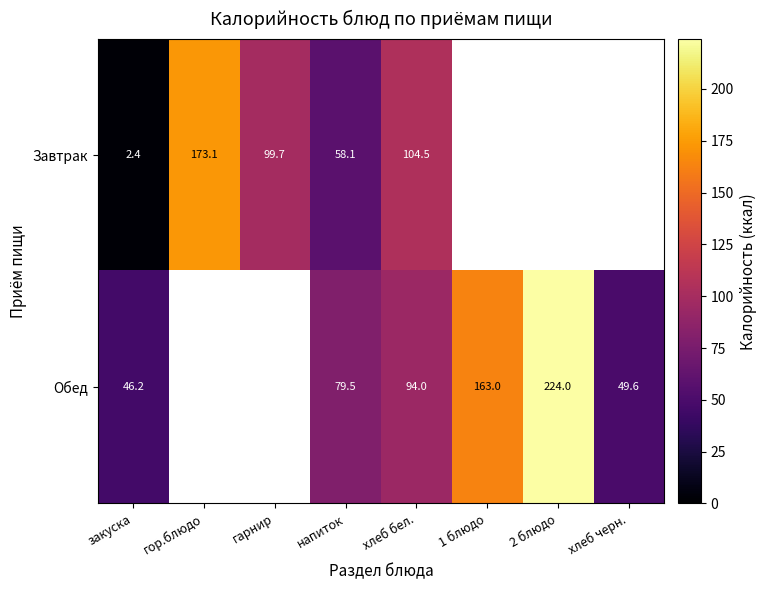

The Завтрак series shows 152.6 at гарнир. True or false?

False